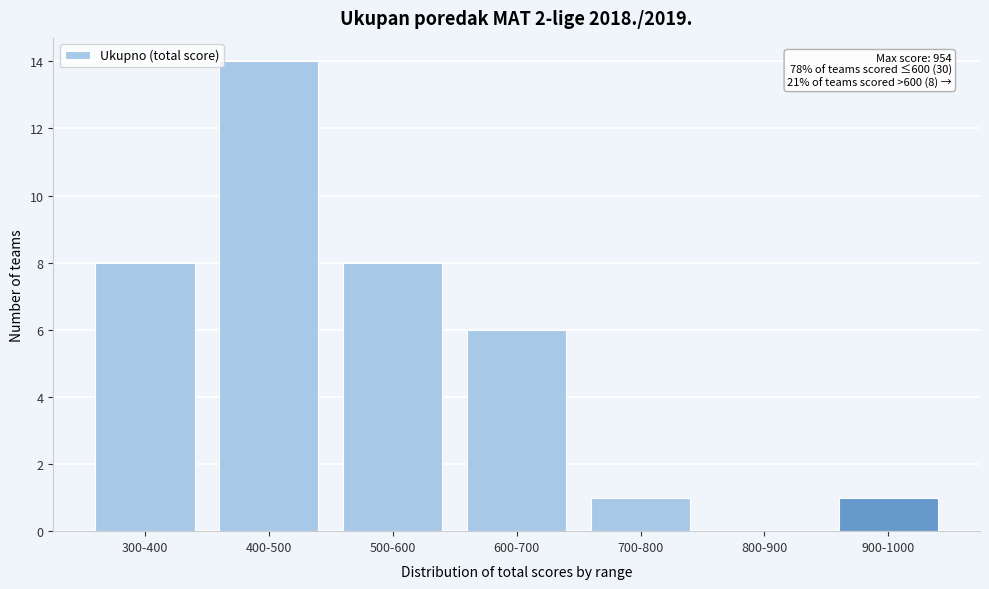

Reading left to right, list all the values displayed in this chart.

300-400=8	400-500=14	500-600=8	600-700=6	700-800=1	800-900=0	900-1000=1